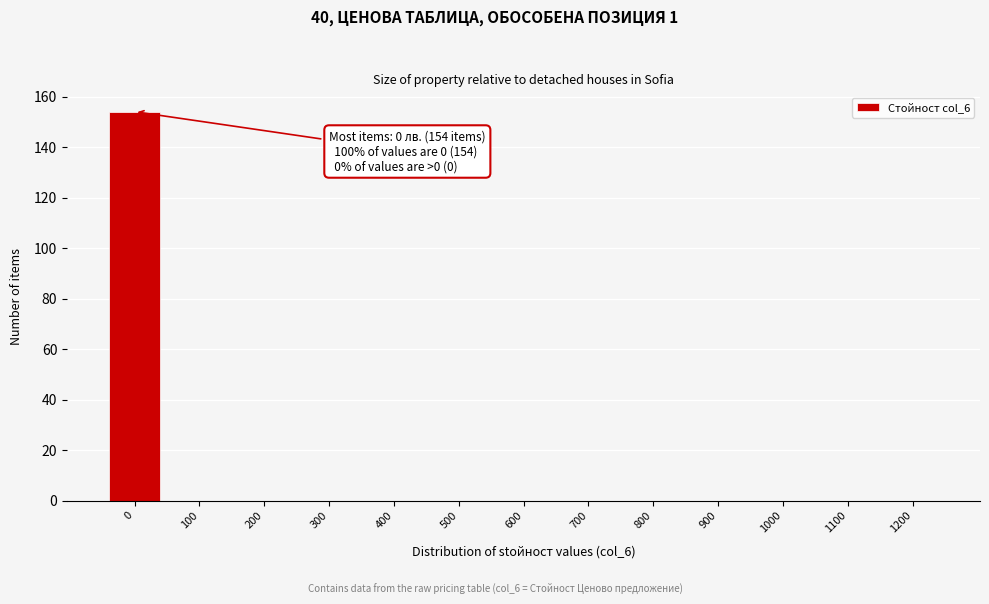

Reading left to right, transcribe all the data shown in this chart.

0=154	100=0	200=0	300=0	400=0	500=0	600=0	700=0	800=0	900=0	1000=0	1100=0	1200=0